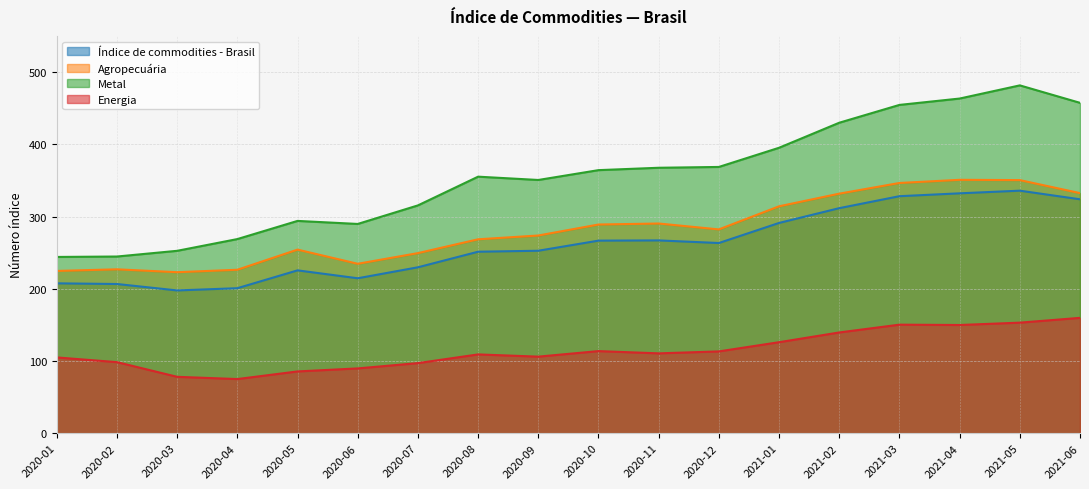

Which category has the lowest value in the Agropecuária series?

2020-03